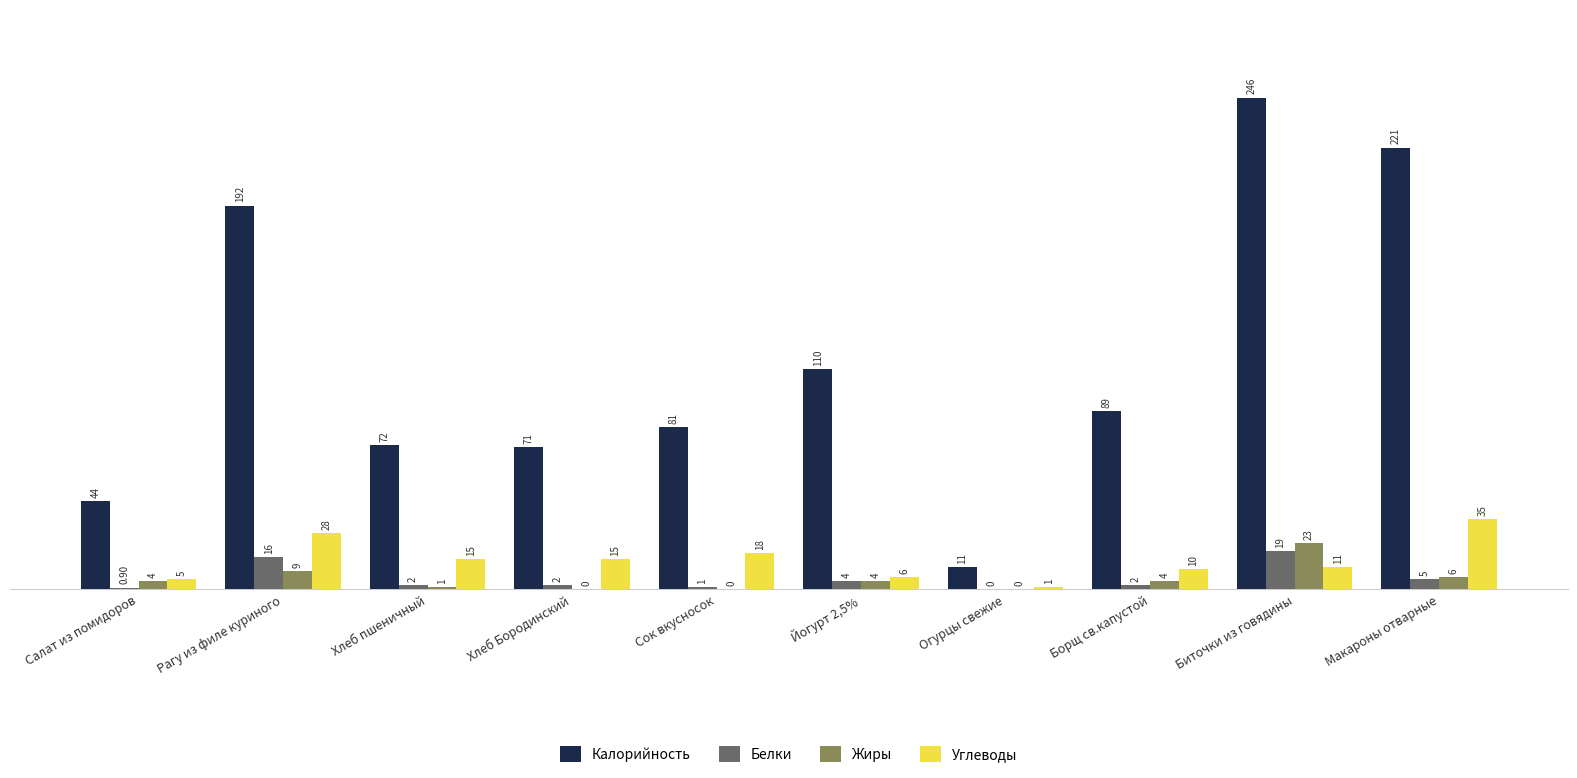

What is the total value across all series at Сок вкусносок?

100.0